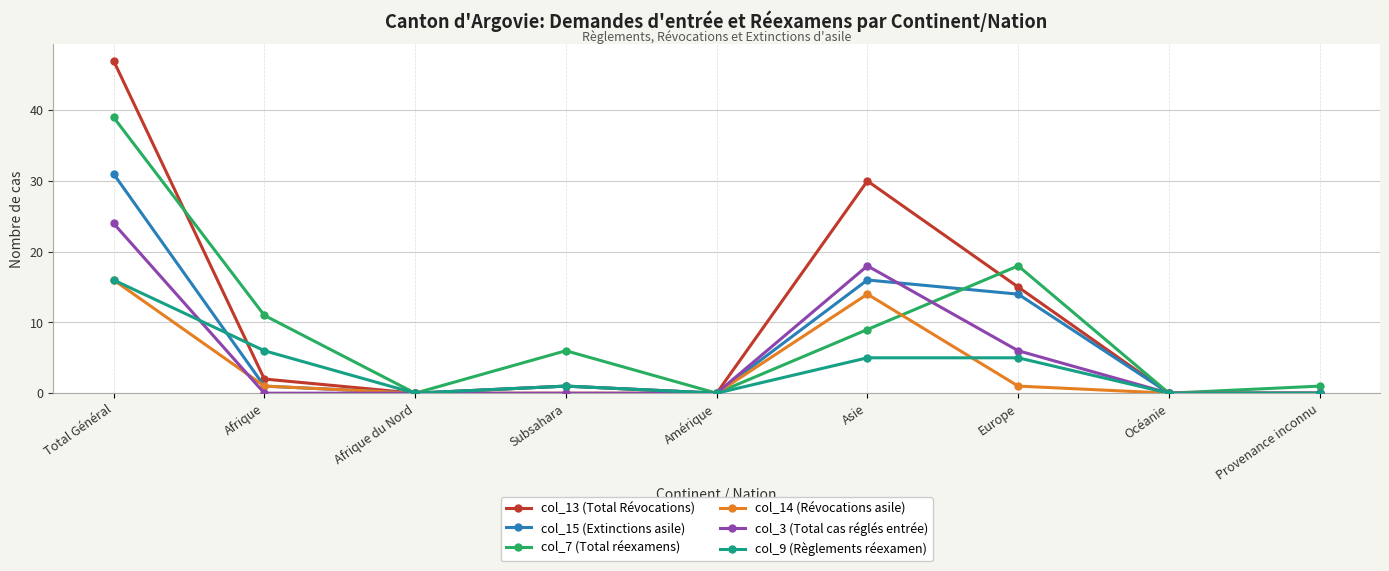

Between Afrique and Océanie, which series saw the biggest shift?

col_7 (Total réexamens)